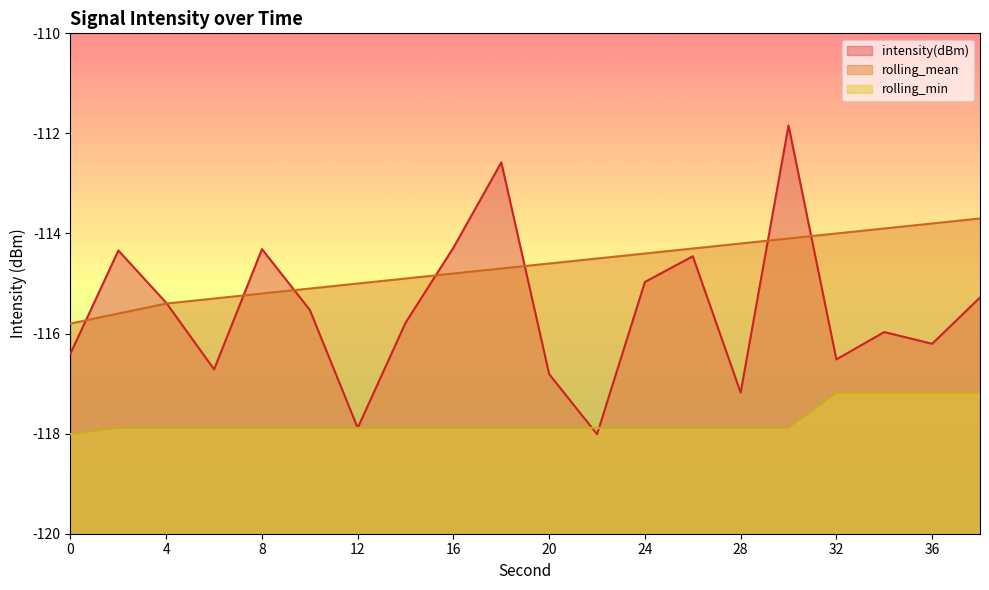

What is the spread (max minus min) of values at 34?

3.3